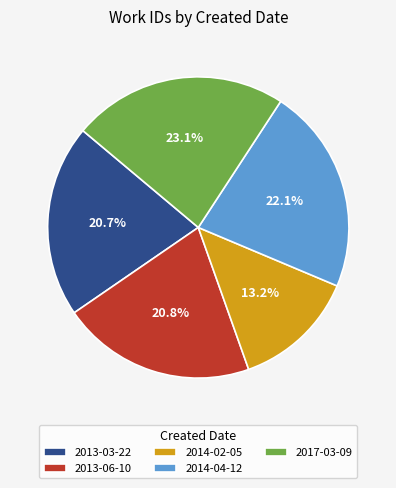

To the nearest percent, what is the difference between the largest and smallest slice percentages?

10%